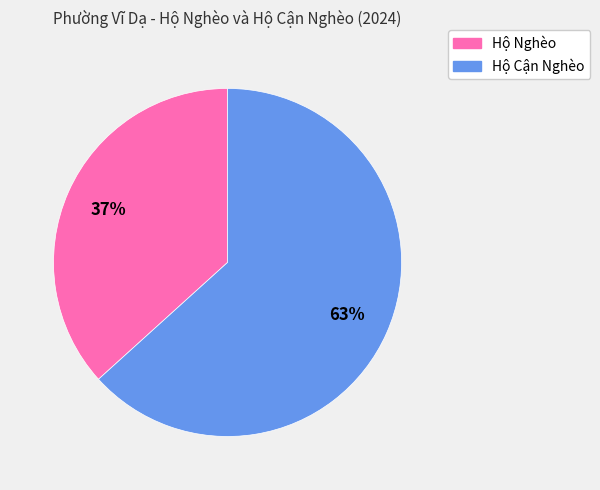

What is the smallest slice in the pie chart?

Hộ Nghèo